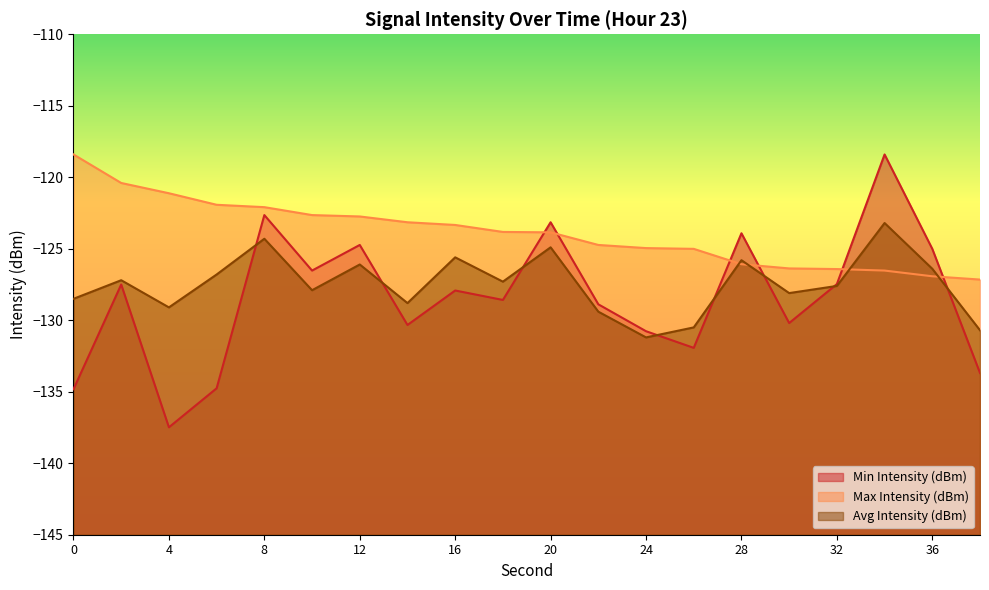

How many lines are shown in the chart?

3